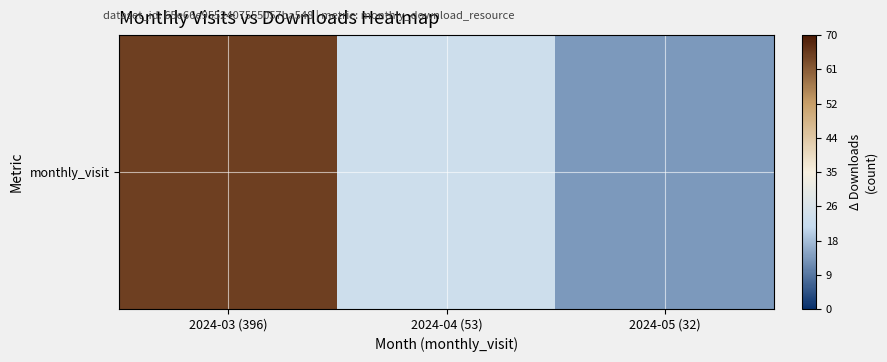

Is it true that the value at 2024-05 (32) is 22?

False